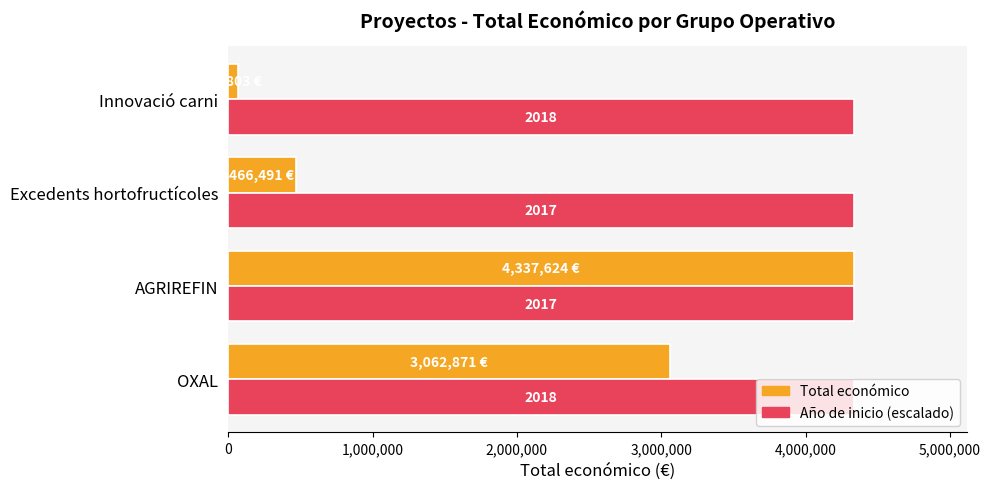

Rank the series by their average value, from lowest to highest.

Total económico, Año de inicio (escalado)